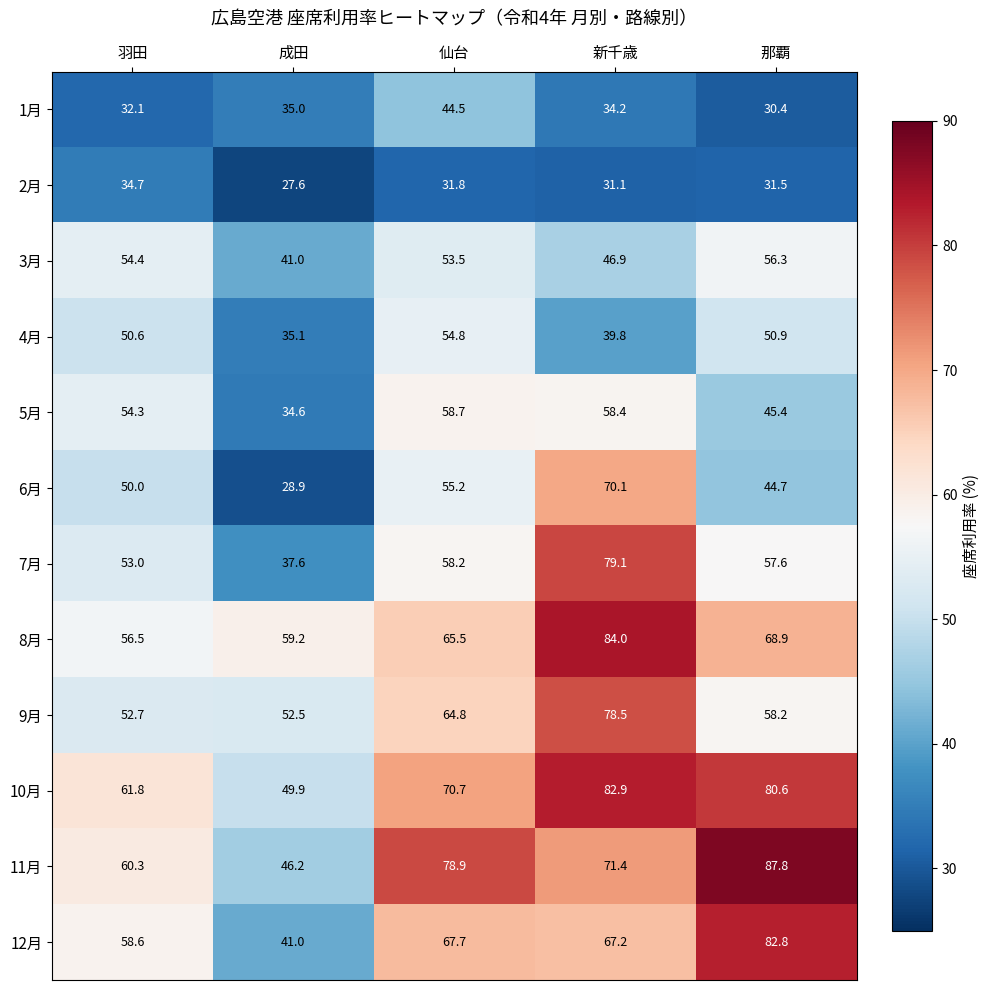

Which series has the widest spread of values?

12月